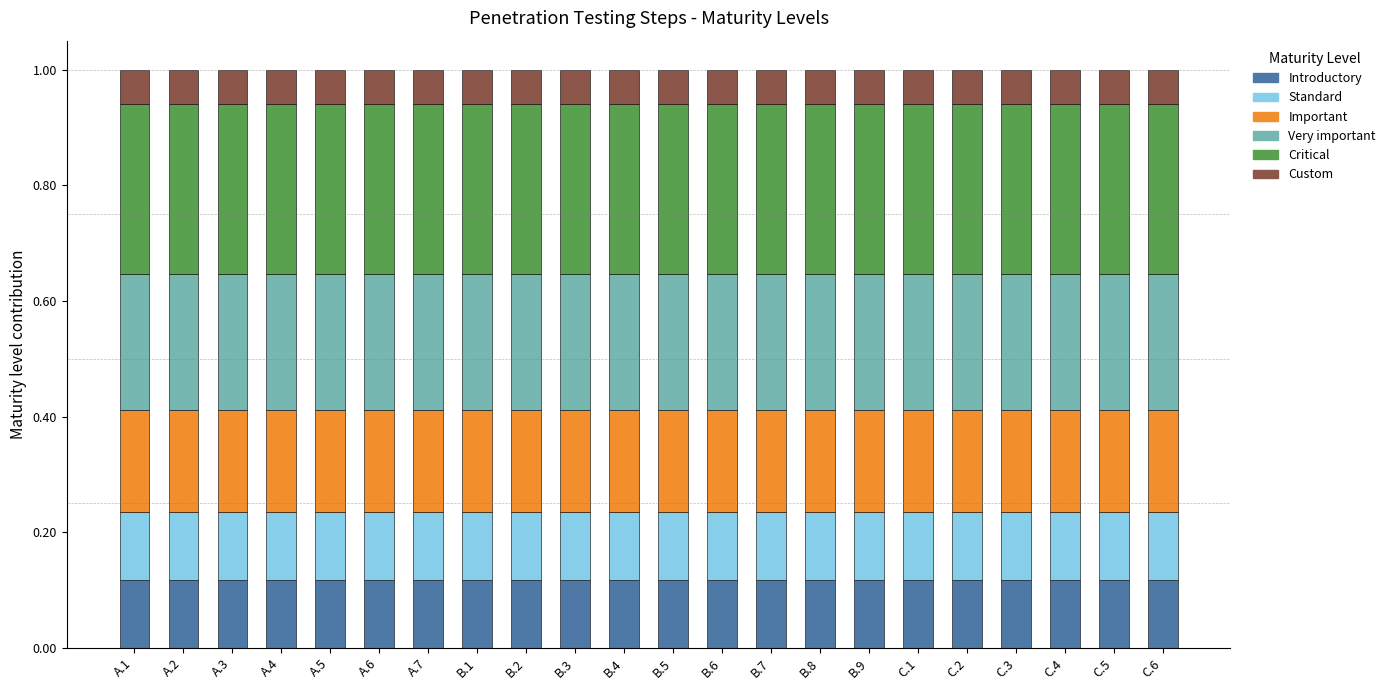

What is the total value across all series at B.8?

1.0